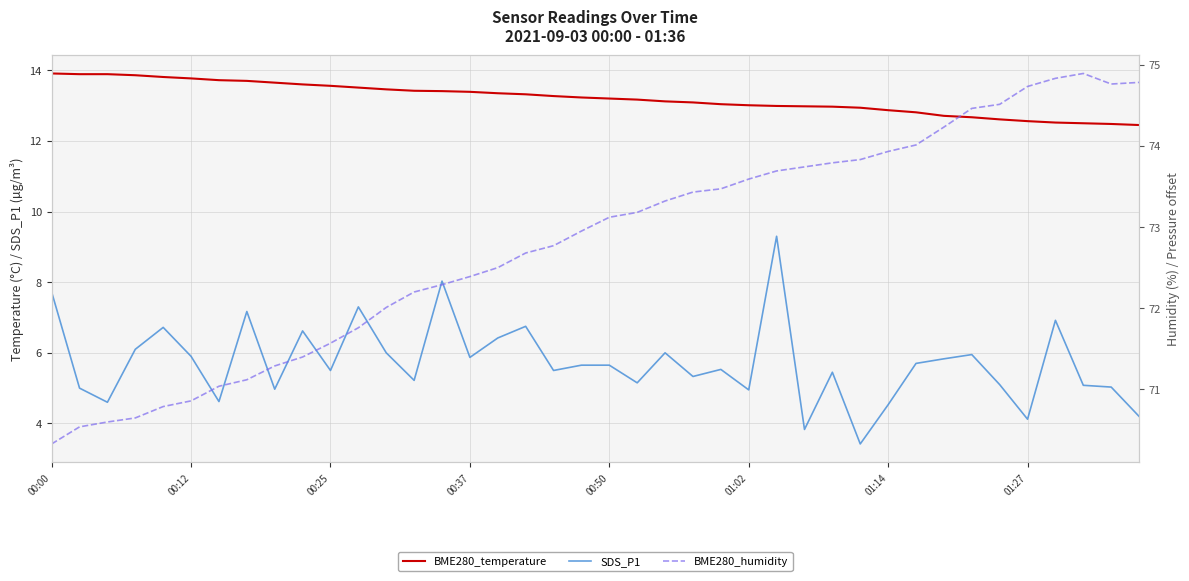

Which series changed the most between 24 and 27?

SDS_P1